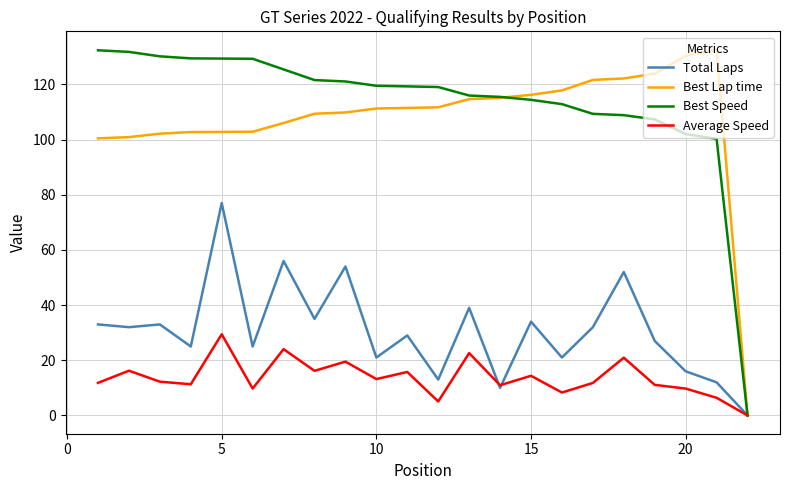

At how many categories does at least one series exceed 11?

21